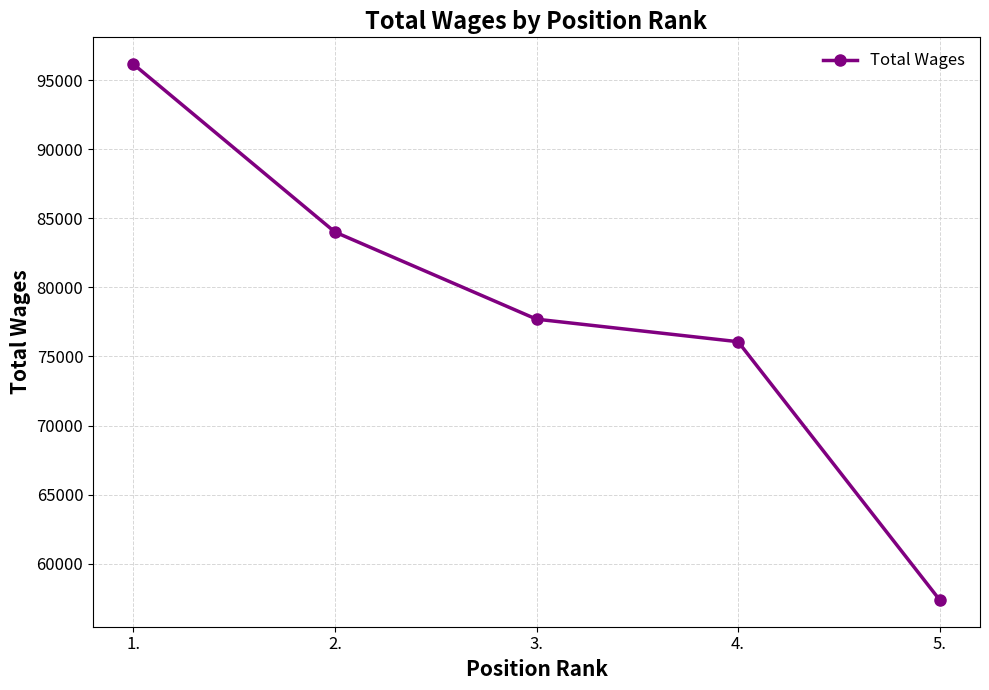

What value does the data have at 5., to the nearest 100?

57400